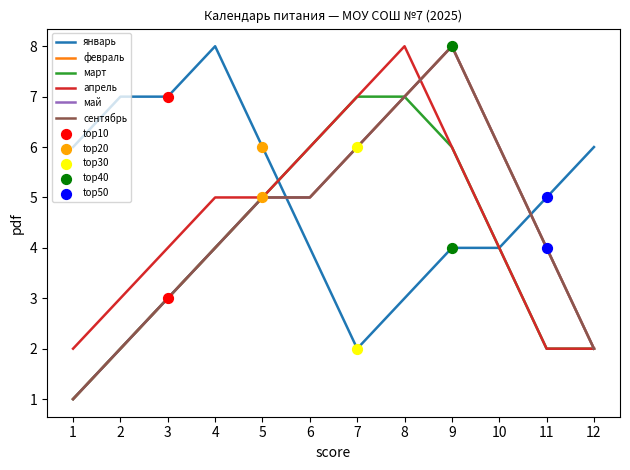

Is the value of сентябрь at 5 greater than the value of май at 9?

No